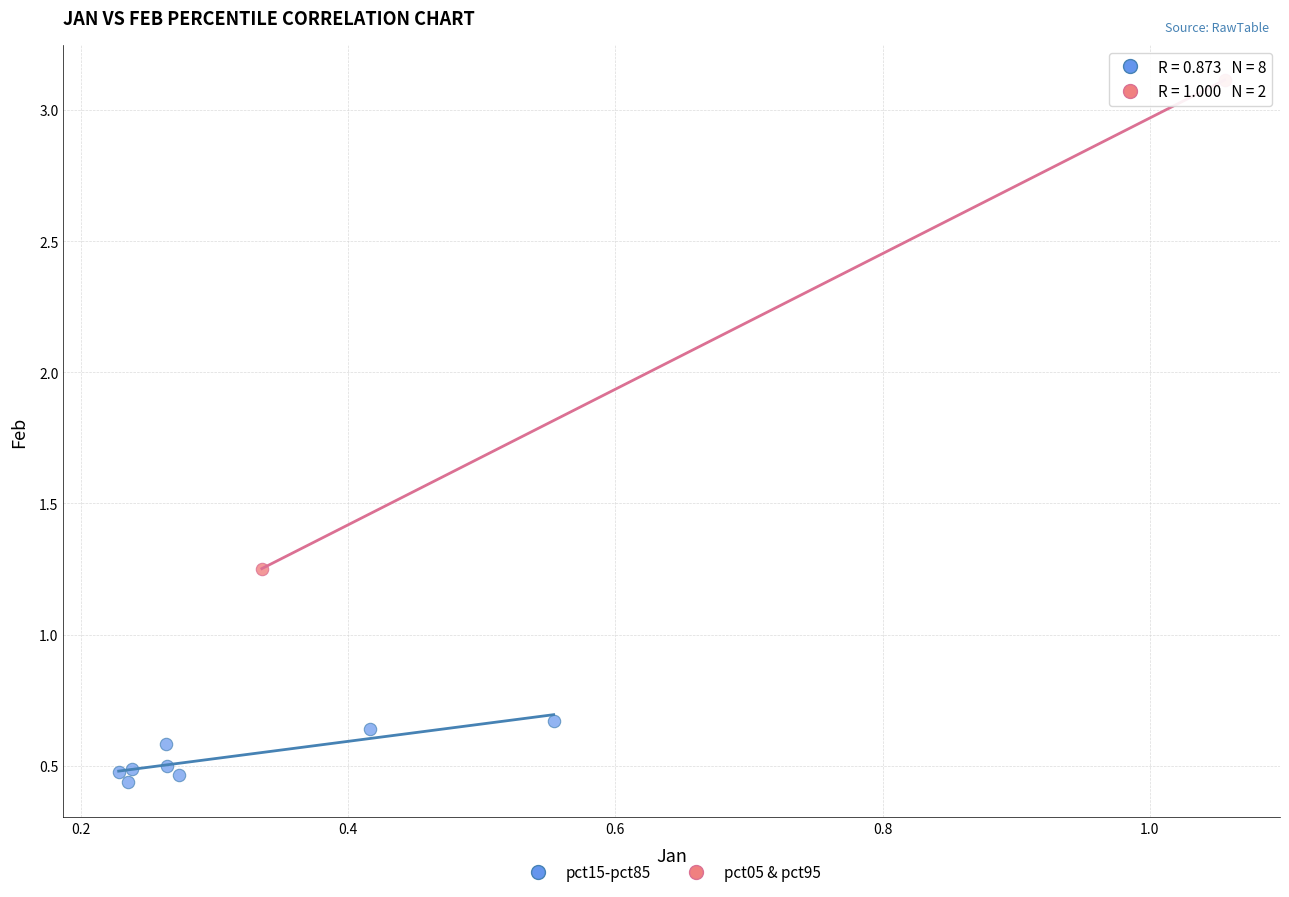

Which series has the largest Y range (max minus min)?

pct05 & pct95